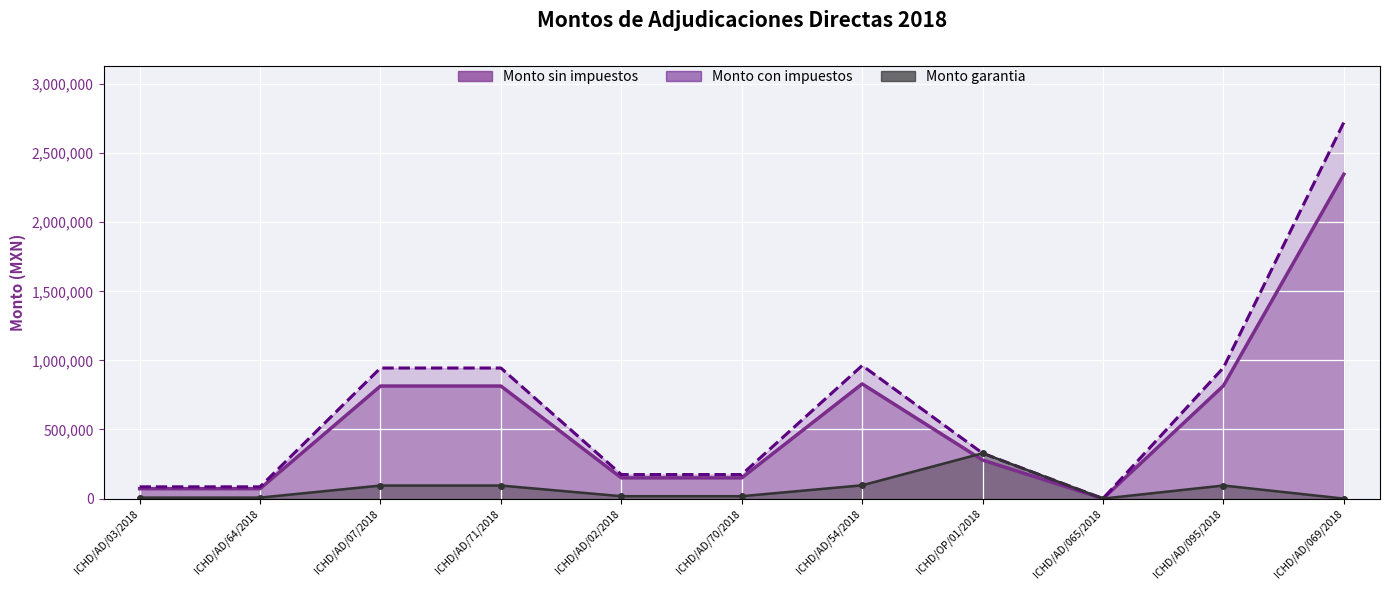

Which has a higher value, ICHD/AD/03/2018 or ICHD/AD/07/2018?

ICHD/AD/07/2018